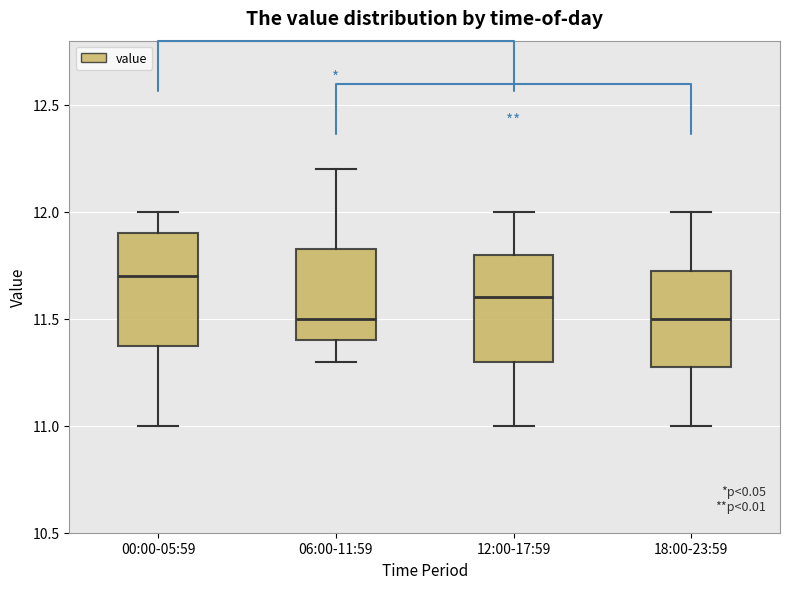

Where does the lower whisker of the box for 12:00-17:59 end on the y-axis? The values are not printed on the chart, so give them approximately, as read against the axis.

11.00